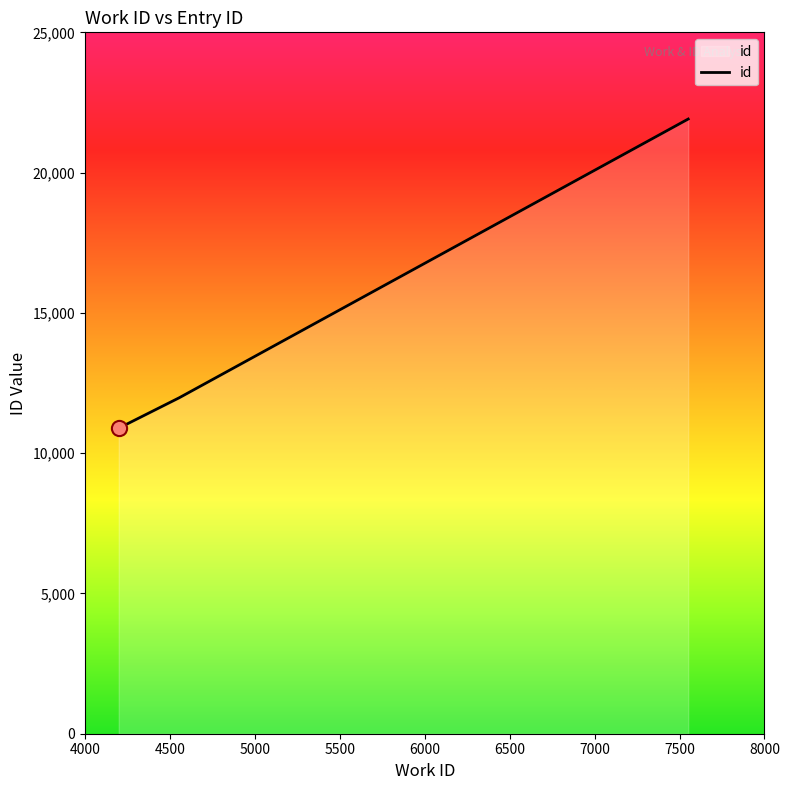

What is the change in value from 4200 to 4555?

+1081